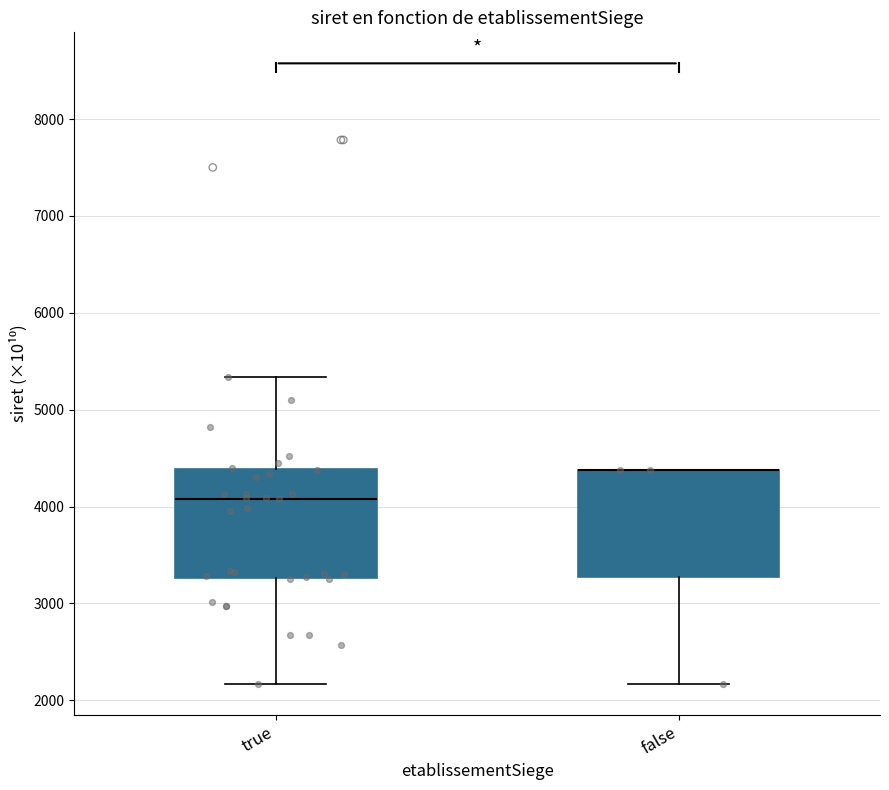

Reading left to right, transcribe this box plot: for each box, give where its median line is, the range the box spans, and where its two whiskers end, as read against the y-axis. The values are not printed on the chart, so give them approximately, as read against the axis.

true: median 4100, box 3300 to 4400, whiskers 2200 to 5300
false: median 4400 (drawn on the box's upper edge), box 3300 to 4400, whiskers 2200 to 4400